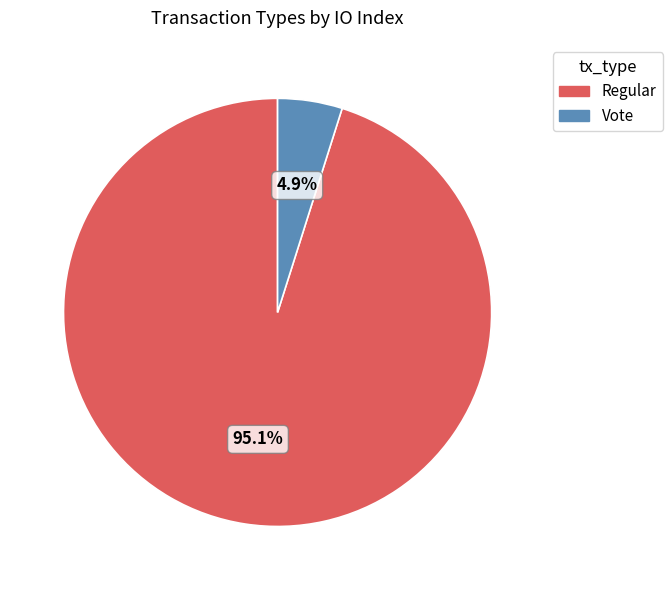

Count the number of slices in the pie.

2